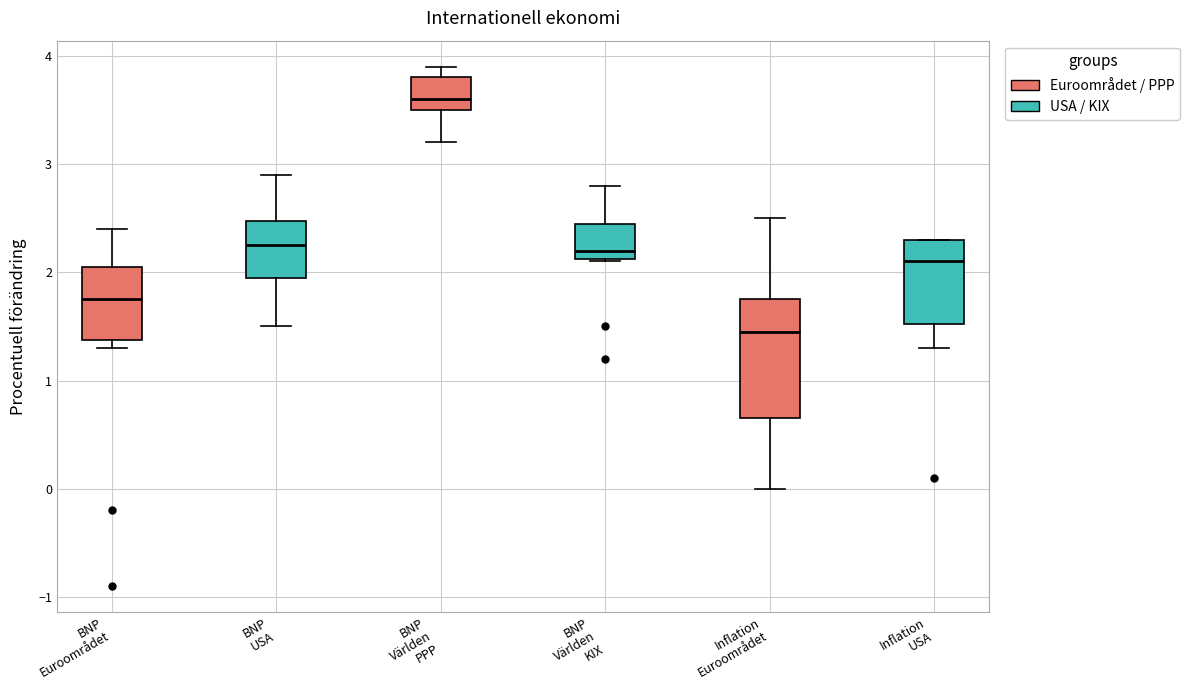

Which box's median line is the lowest?

Inflation Euroområdet